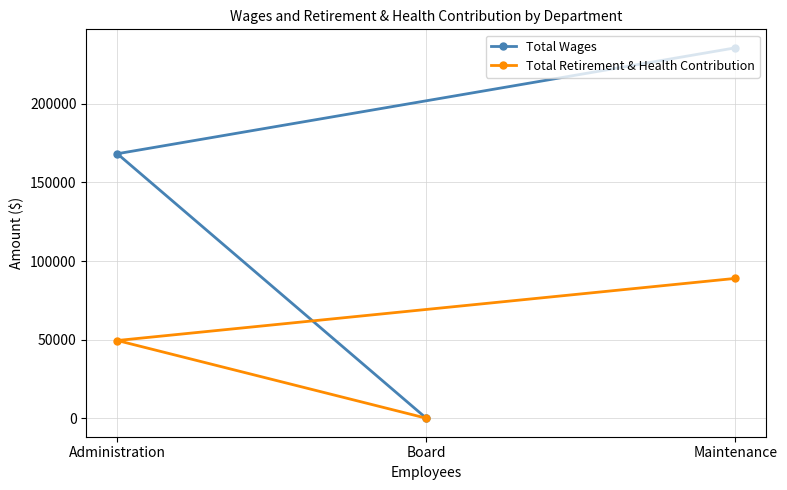

What is the difference between the second highest and minimum values in the Total Retirement & Health Contribution series?

49441